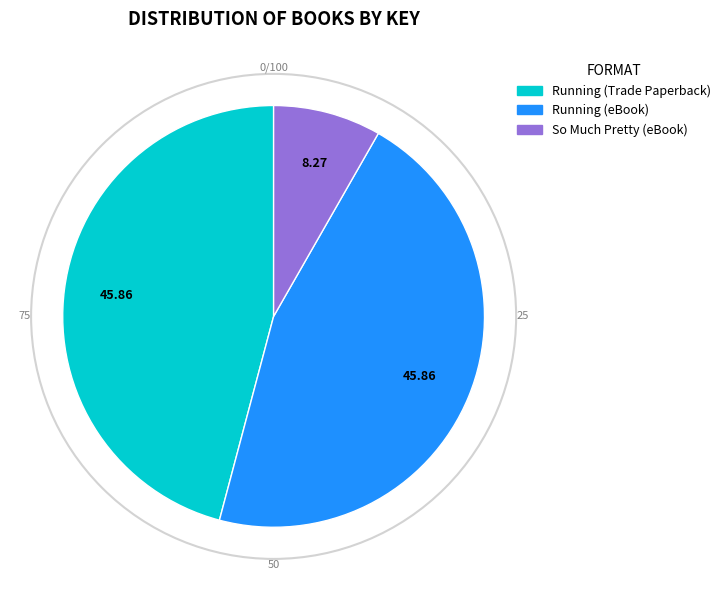

Is So Much Pretty (eBook) the majority of the pie?

No